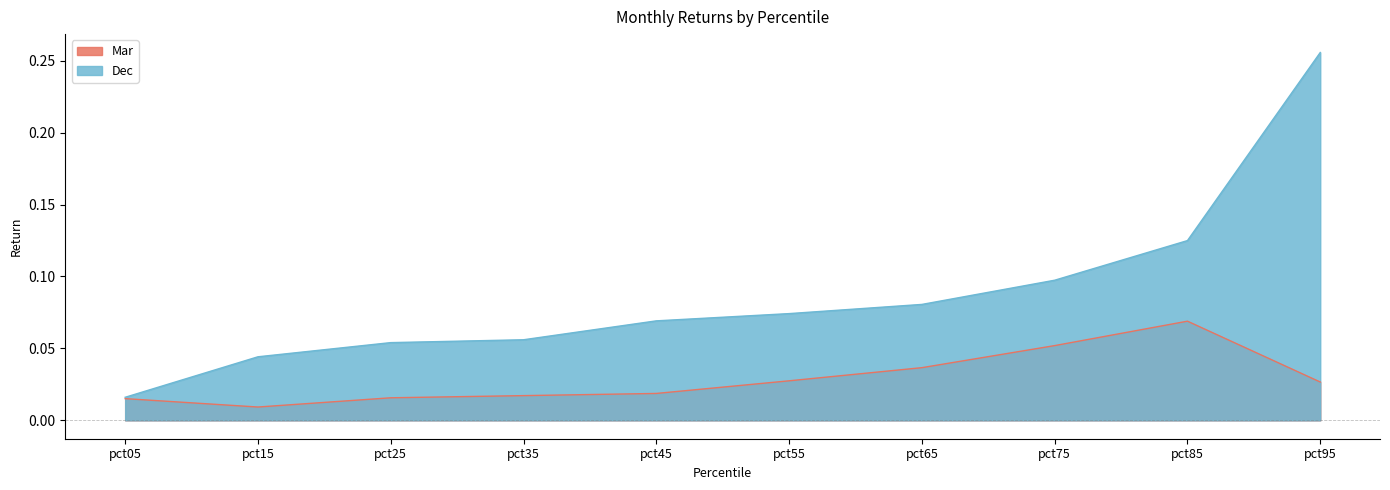

Reading left to right, list all the values displayed in this chart.

Mar: 0.0	0.0	0.0	0.0	0.0	0.0	0.0	0.1	0.1	0.0
Dec: 0.0	0.0	0.1	0.1	0.1	0.1	0.1	0.1	0.1	0.3